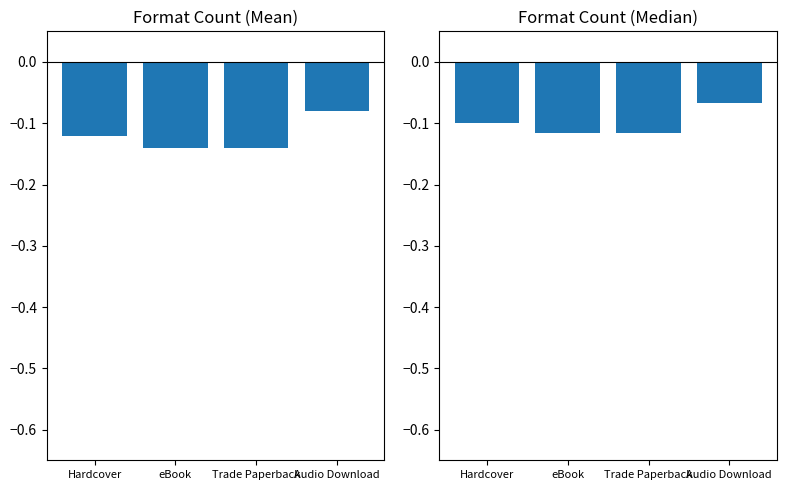

Rank the categories by value from highest to lowest.

Audio Download, Hardcover, eBook, Trade Paperback